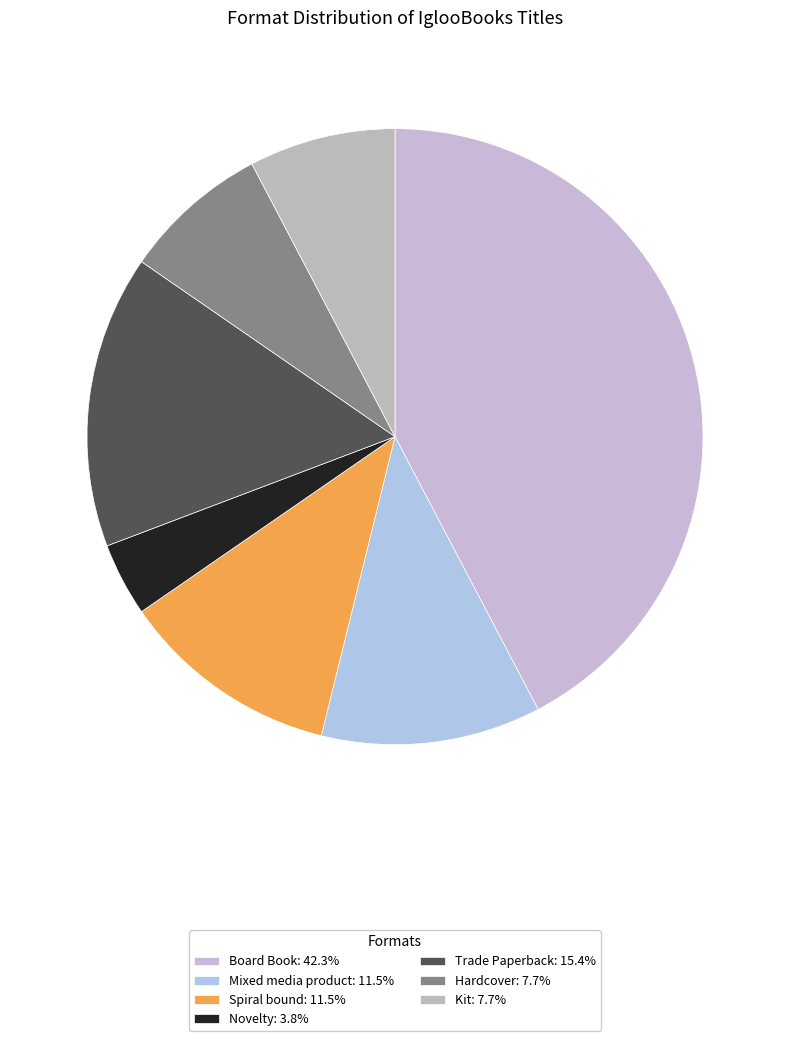

What is the change in value from Novelty to Hardcover?

+1